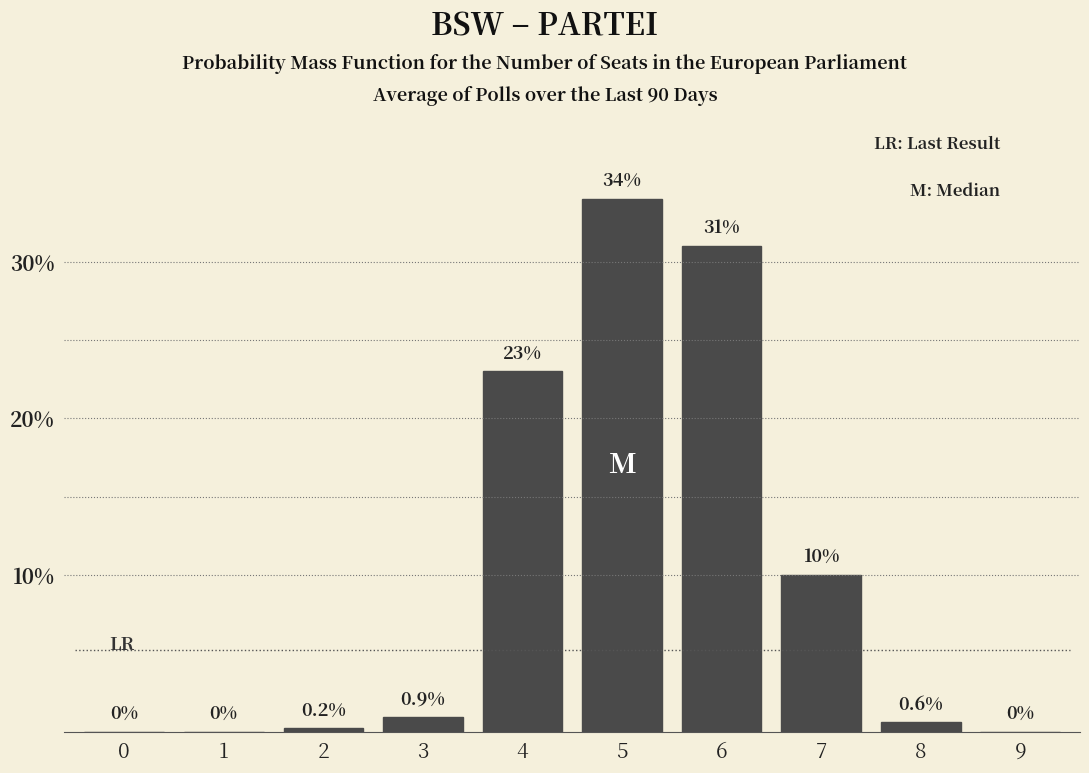

Reading left to right, transcribe all the data shown in this chart.

0=0.0	1=0.0	2=0.2	3=0.9	4=23.0	5=34.0	6=31.0	7=10.0	8=0.6	9=0.0